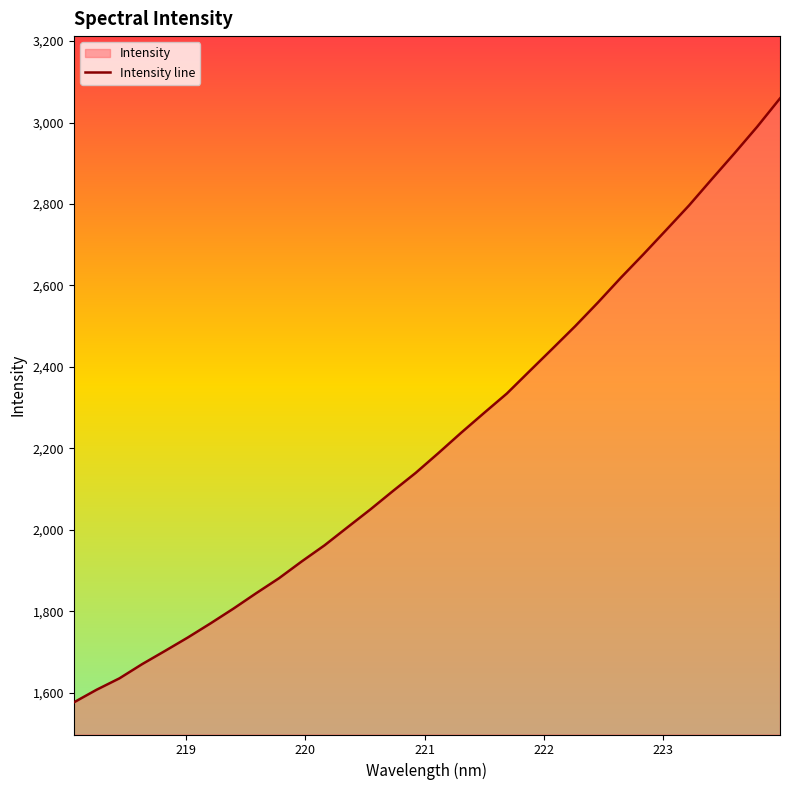

What is the difference between the maximum and minimum values?

1483.1